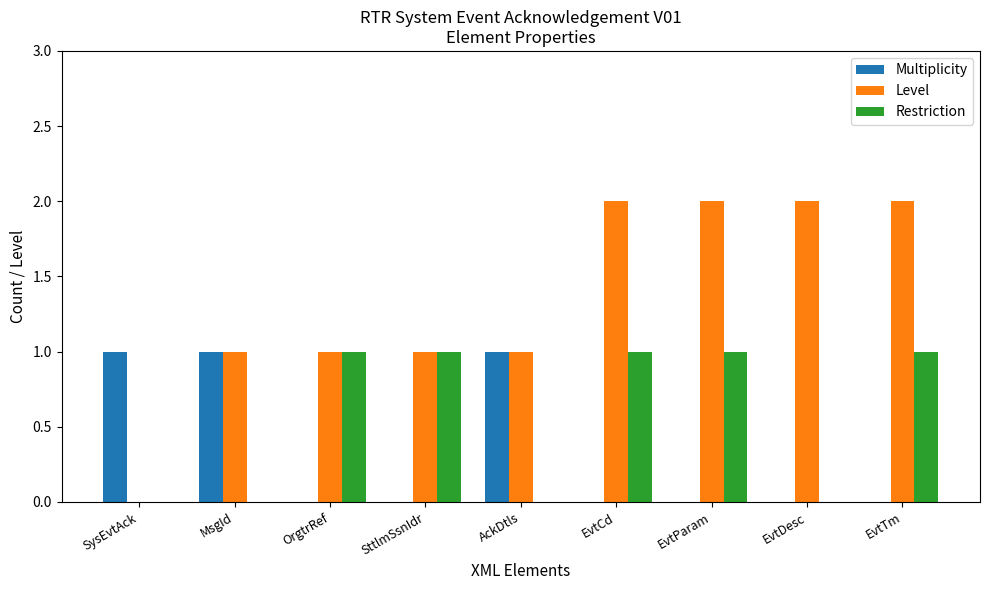

Does the chart contain stacked bars?

No